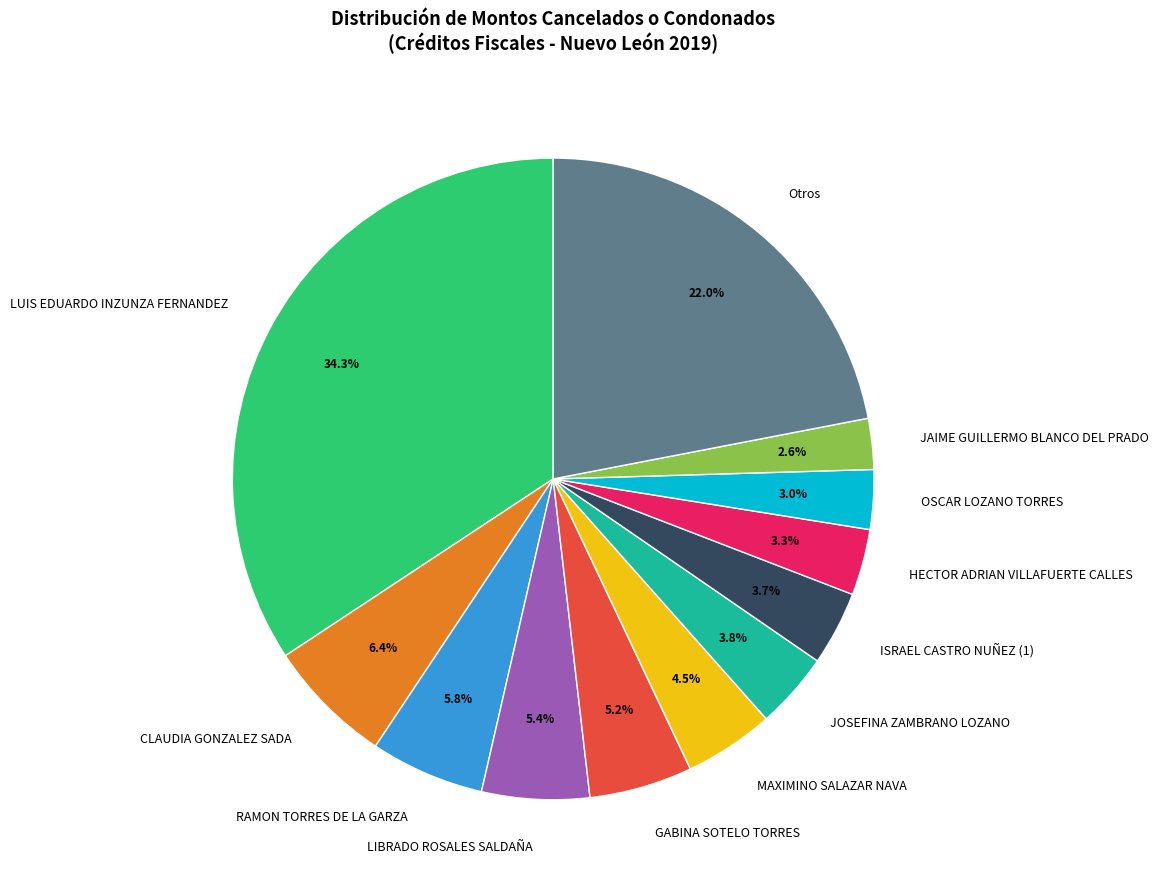

Combined, what portion of the pie is GABINA SOTELO TORRES and Otros?

27.2%